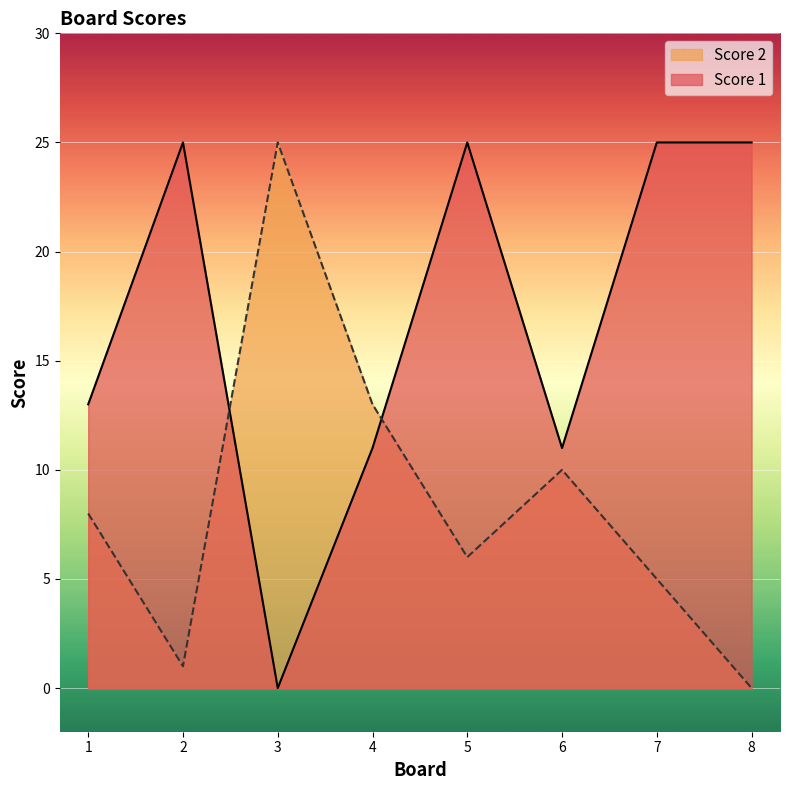

Which series changed the most between 5 and 8?

Score 2